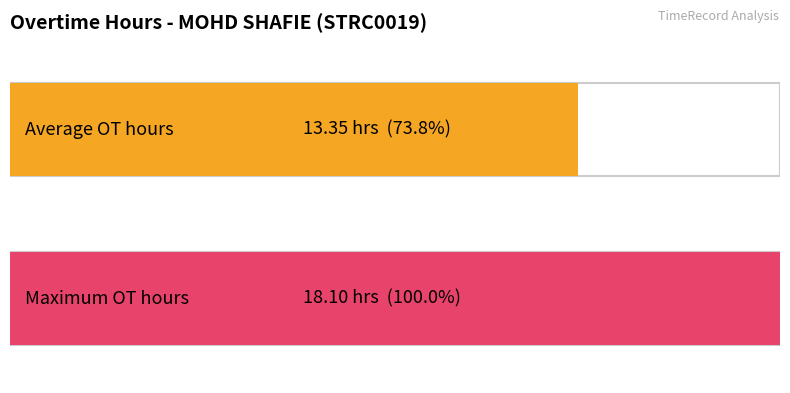

Is it true that Average OT hours (non-zero) equals 16.3 at Day 19 (Sun)?

False